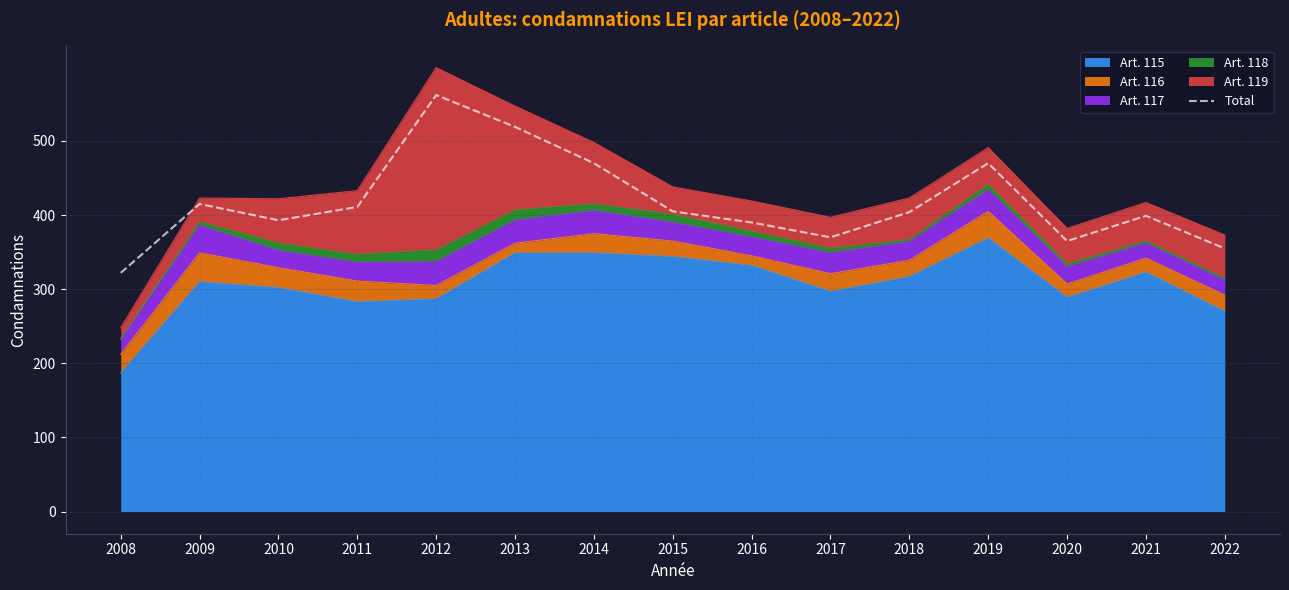

What is the difference between the second highest and minimum values?

197